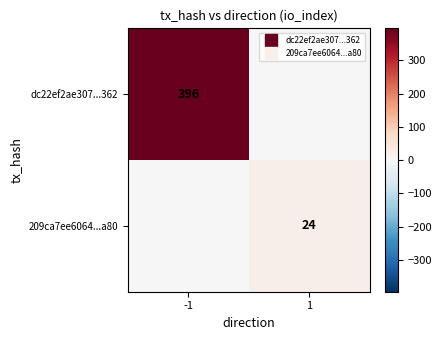

Rank the series by their average value, from lowest to highest.

209ca7ee6064...a80, dc22ef2ae307...362